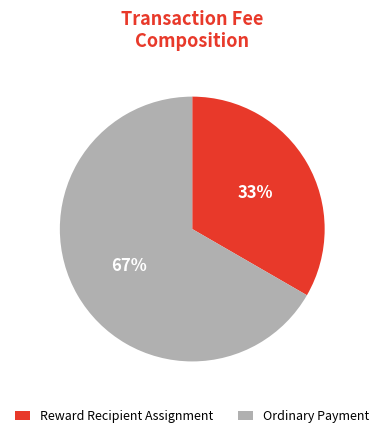

Count the number of slices in the pie.

2